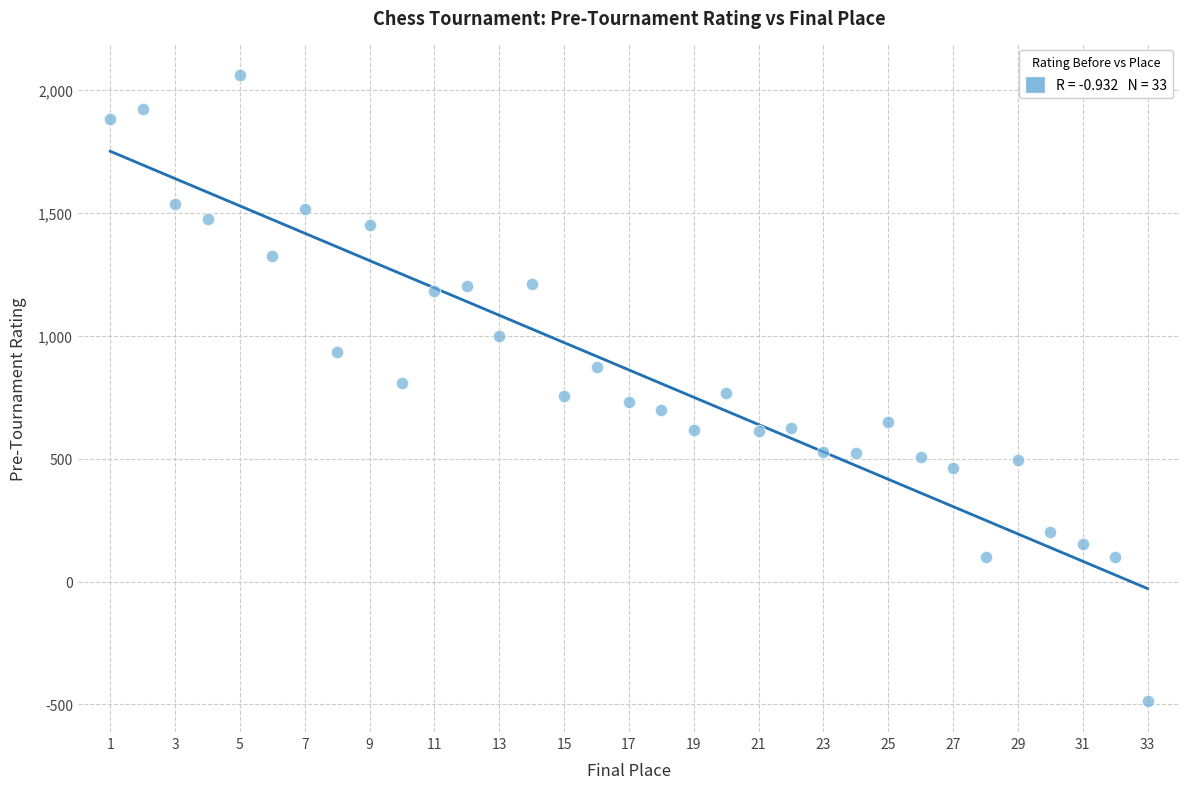

What is the range of Y values (max minus min)?

2547